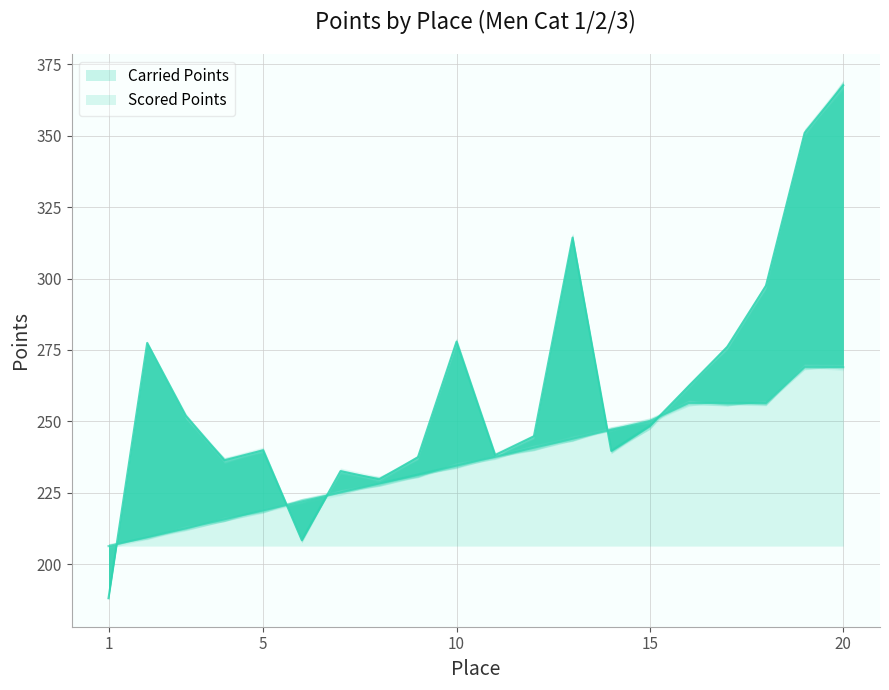

What is the greatest value displayed?

367.7